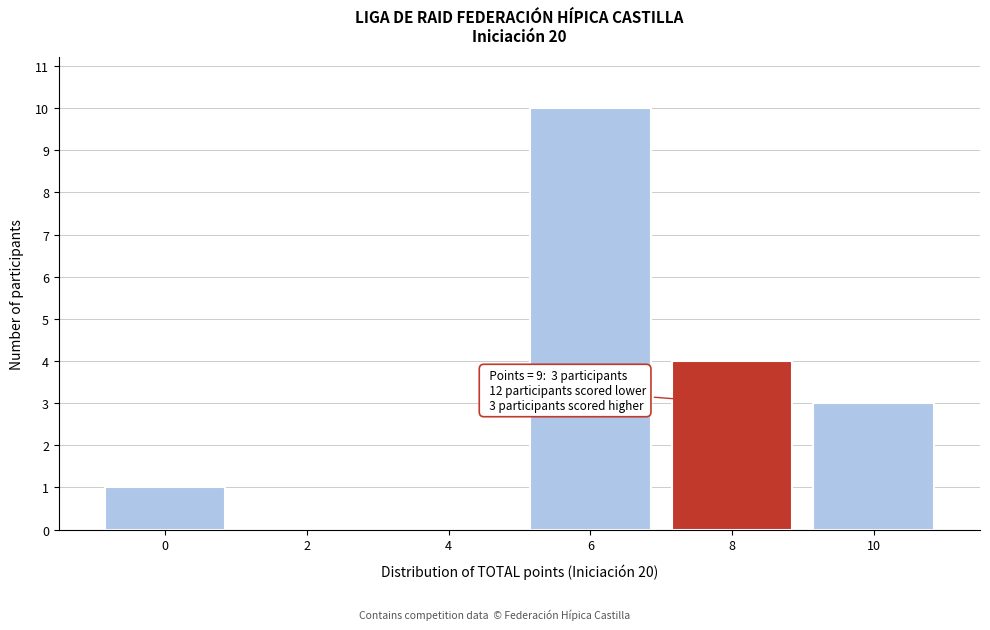

Reading right to left, extract all data points from this chart.

10=3	8=4	6=10	4=0	2=0	0=1